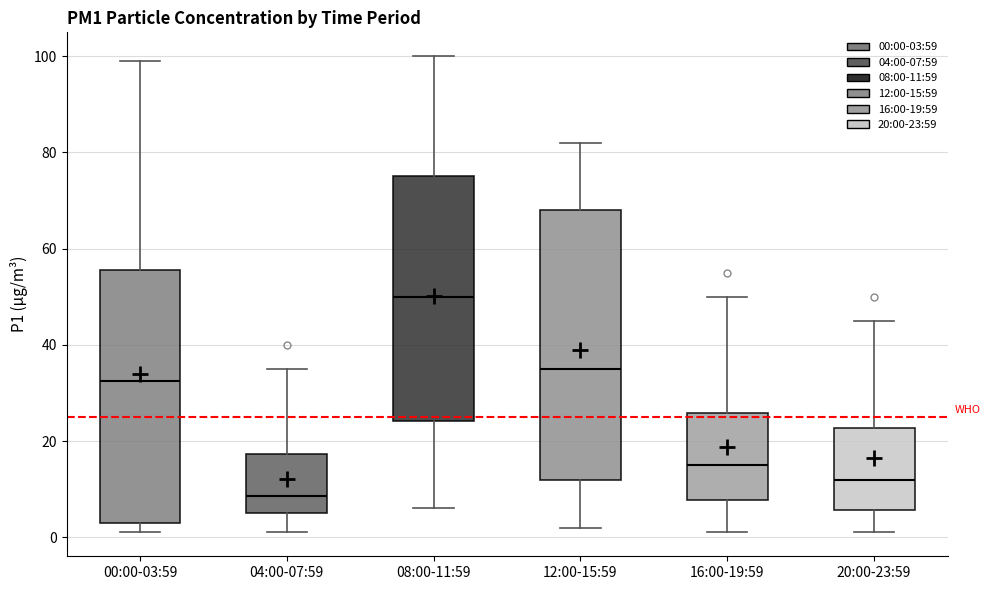

Where is the lower edge of the box for 00:00-03:59 on the y-axis? The values are not printed on the chart, so give them approximately, as read against the axis.

4